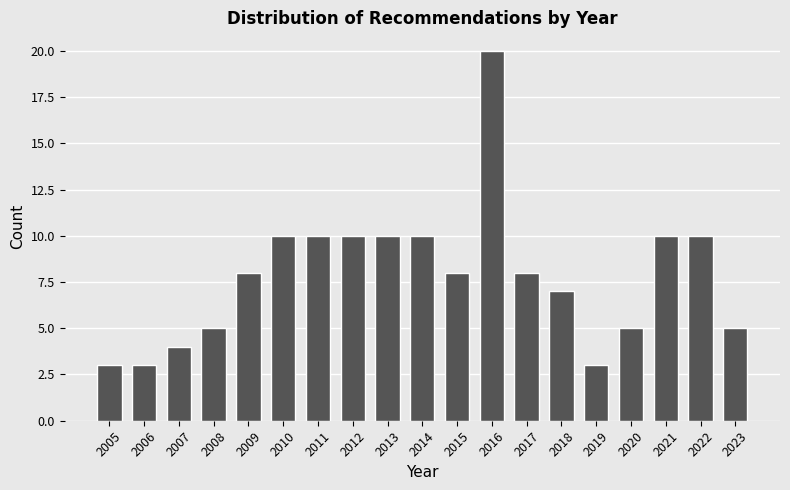

Reading left to right, list all the values displayed in this chart.

3	3	4	5	8	10	10	10	10	10	8	20	8	7	3	5	10	10	5